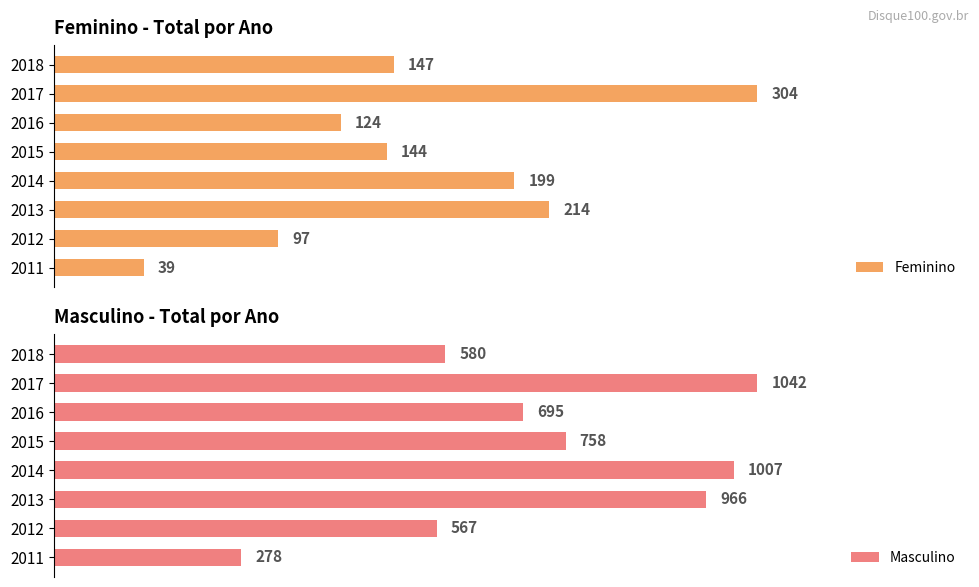

Rank the categories by Feminino value from lowest to highest.

2011, 2012, 2016, 2015, 2018, 2014, 2013, 2017